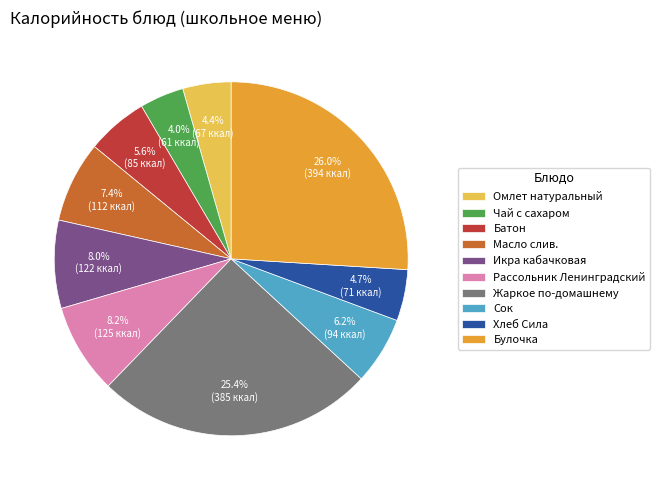

How many slices are in this pie chart?

10